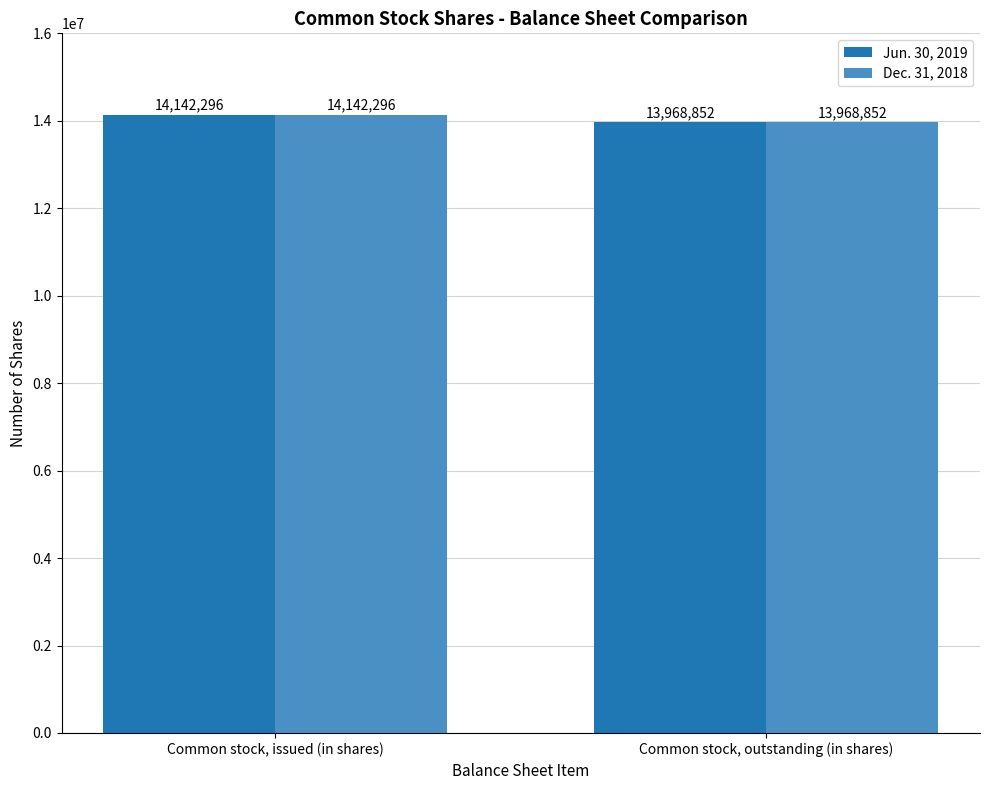

Is it true that Dec. 31, 2018 equals 13968852 at Common stock, outstanding (in shares)?

True